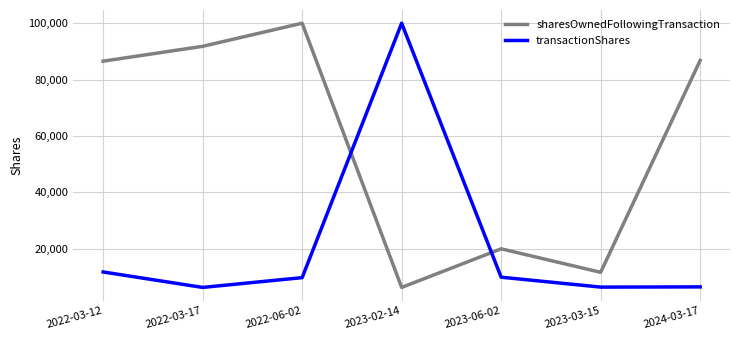

Rank the series by their average value, from lowest to highest.

transactionShares, sharesOwnedFollowingTransaction